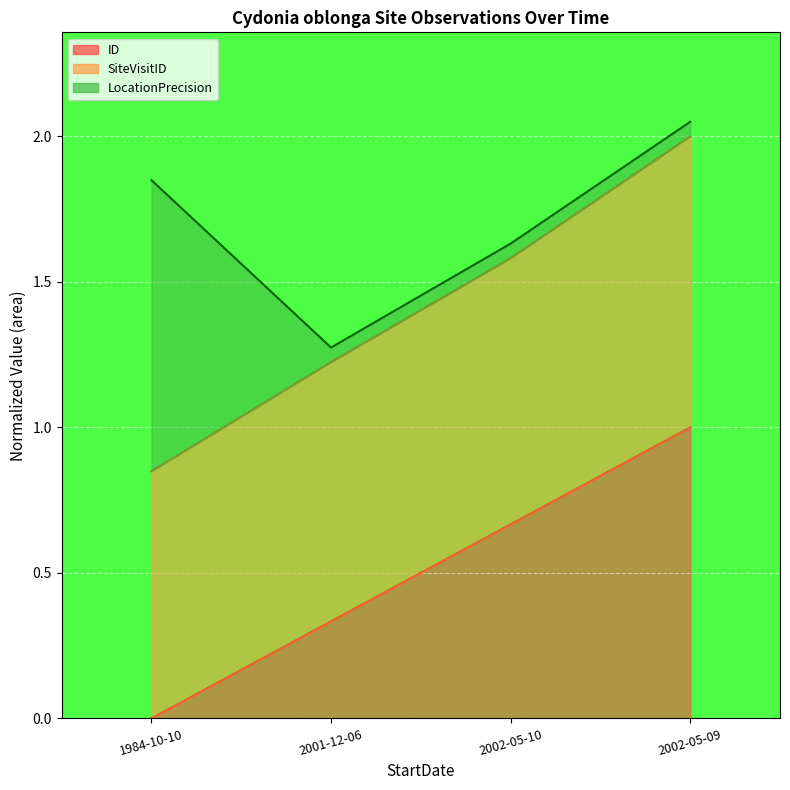

Reading right to left, what are all the values shown in this chart?

ID (line): 1.0	0.7	0.3	0.0
SiteVisitID (line): 2.0	1.6	1.2	0.8
LocationPrecision (line): 2.0	1.6	1.3	1.8